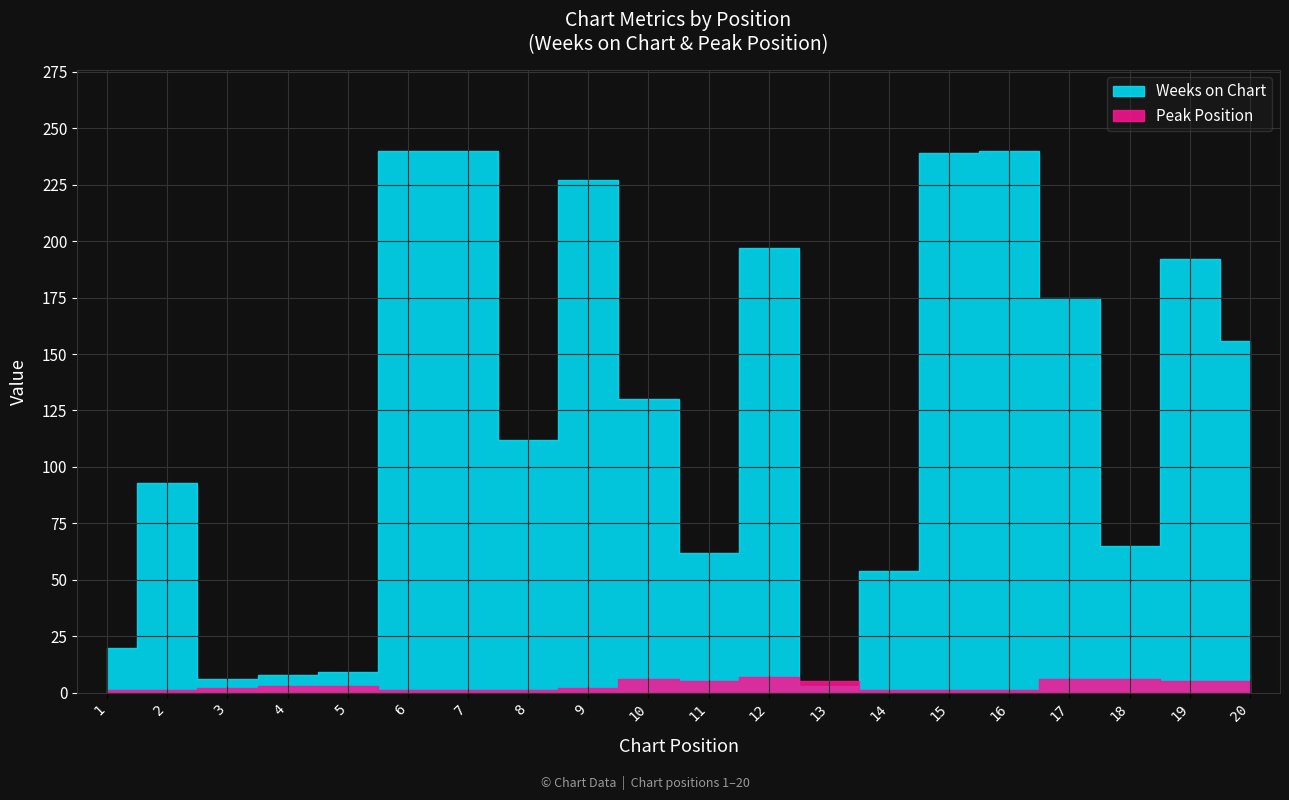

How many series are shown in this chart?

2